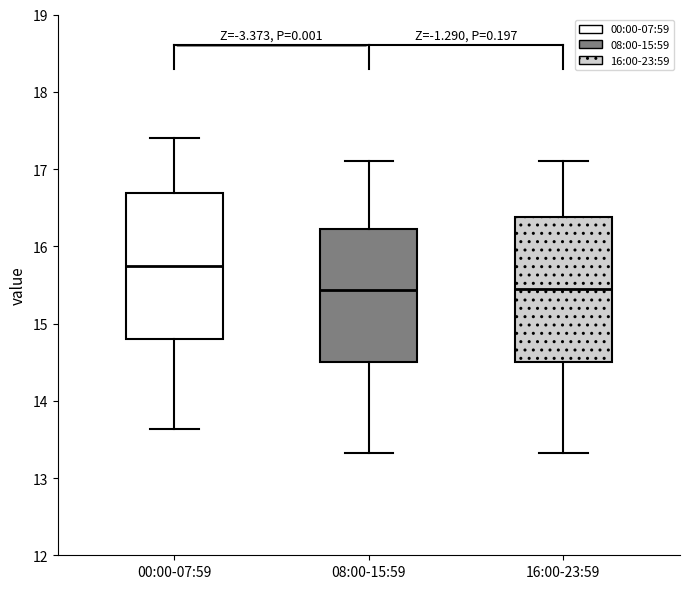

Reading left to right, read every box against the y-axis: the position of its median line, the range the box covers, and the ends of its whiskers. The values are not printed on the chart, so give them approximately, as read against the axis.

00:00-07:59: median 15.8, box 14.8 to 16.7, whiskers 13.6 to 17.4
08:00-15:59: median 15.4, box 14.5 to 16.2, whiskers 13.3 to 17.1
16:00-23:59: median 15.5, box 14.5 to 16.4, whiskers 13.3 to 17.1